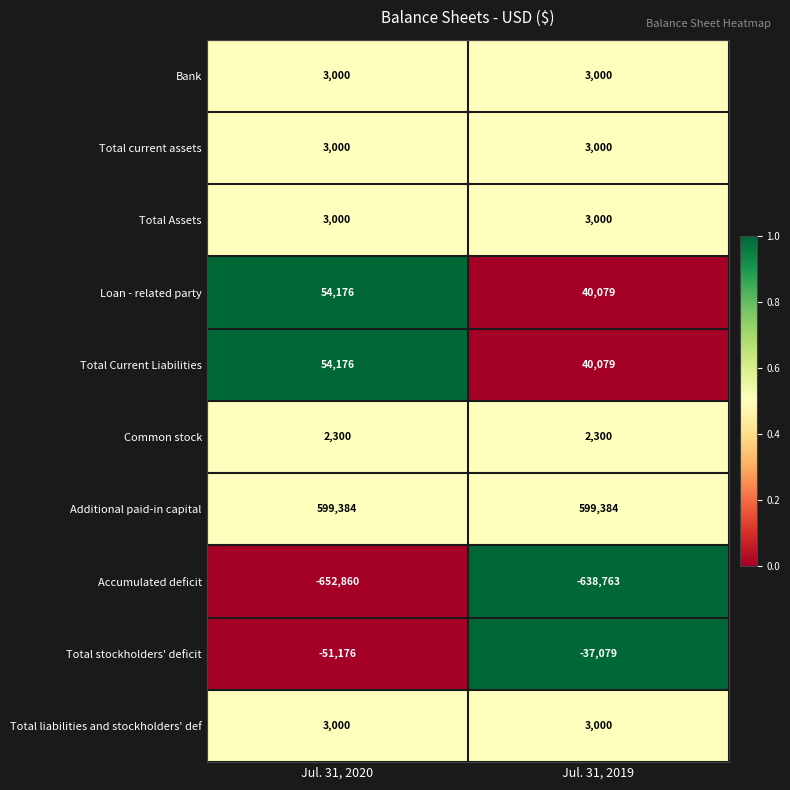

What is the sum of all Additional paid-in capital values?

1198768